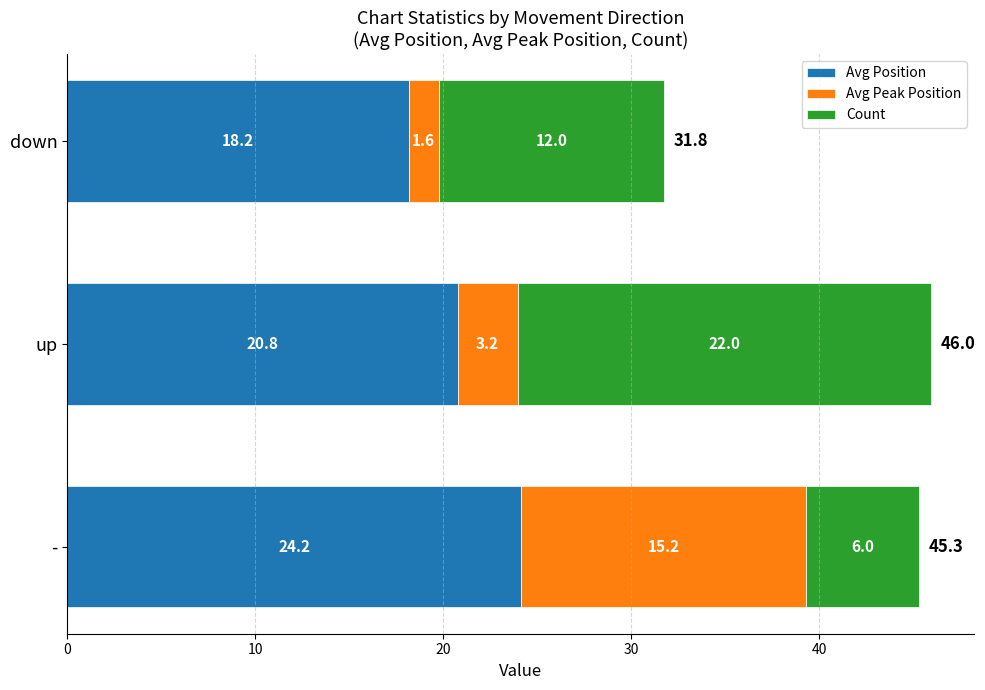

At which category is the sum across all series the highest?

up